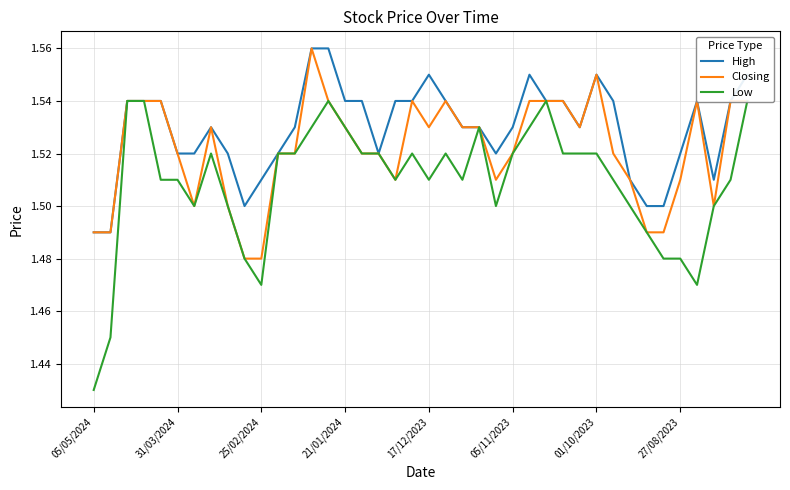

What is the value of the High point at the 33rd from the left?

1.5